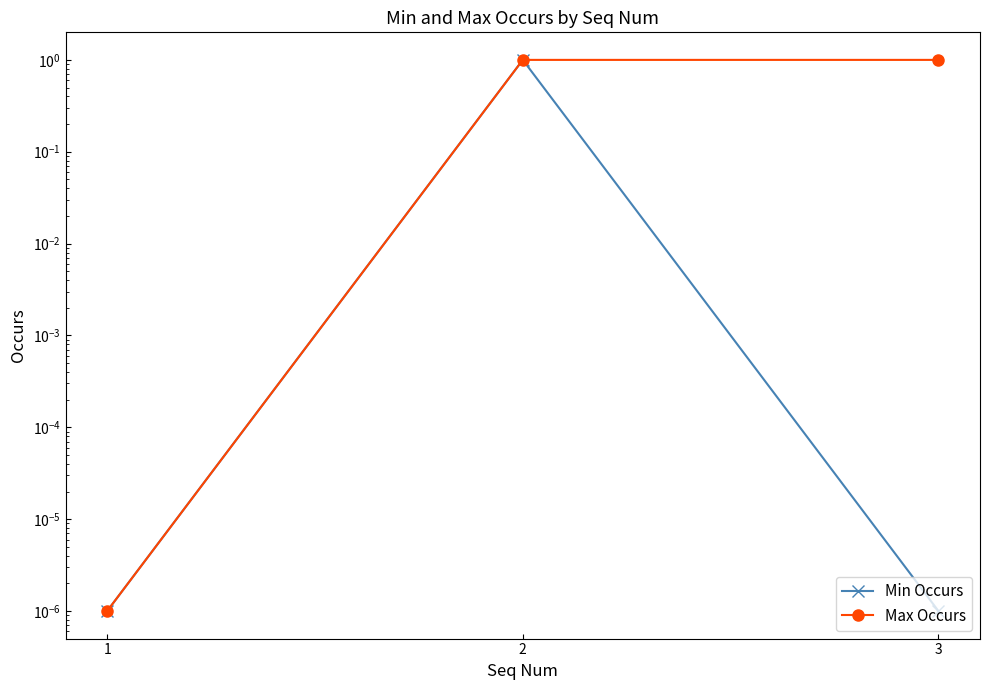

Which series has the largest range (max minus min)?

Min Occurs